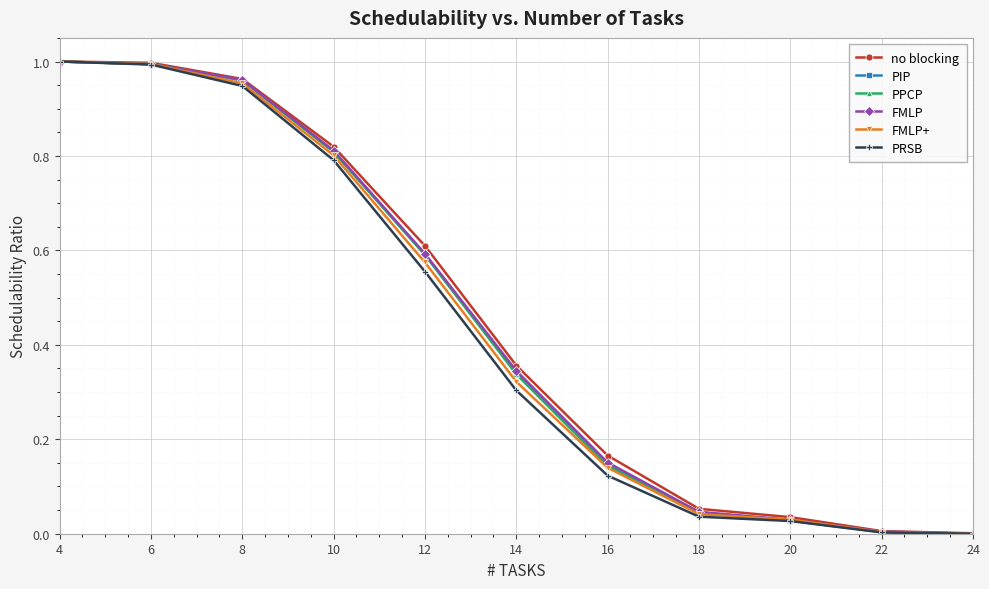

True or false: no blocking has more than 1 points higher than both neighbors.

False